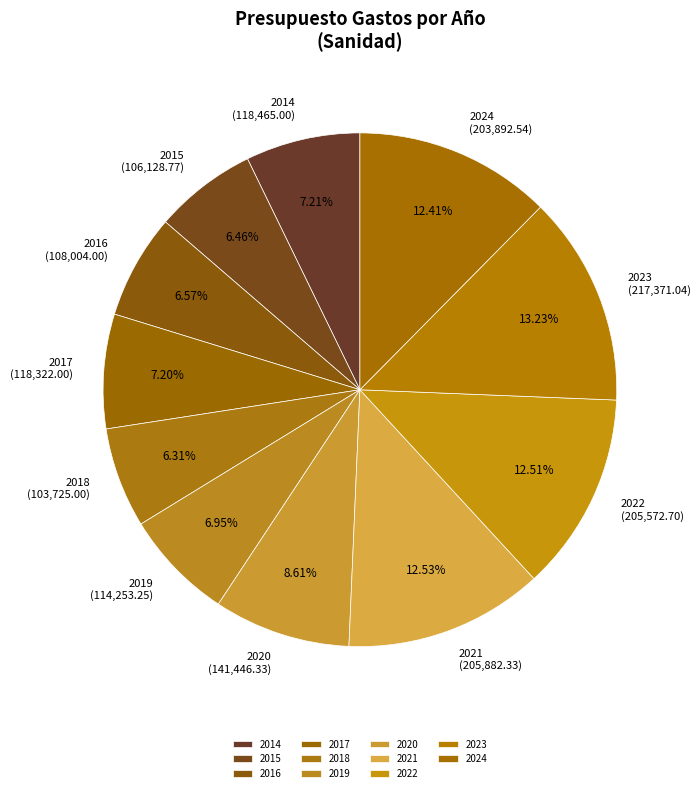

Does any single category account for the majority?

No